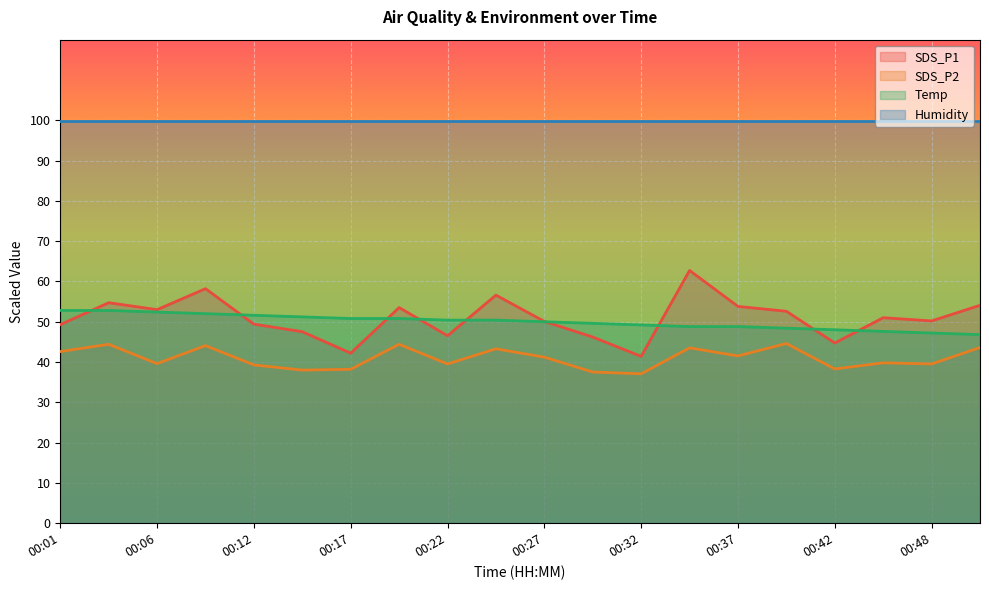

The SDS_P2 series shows 68.0 at 00:24. True or false?

False